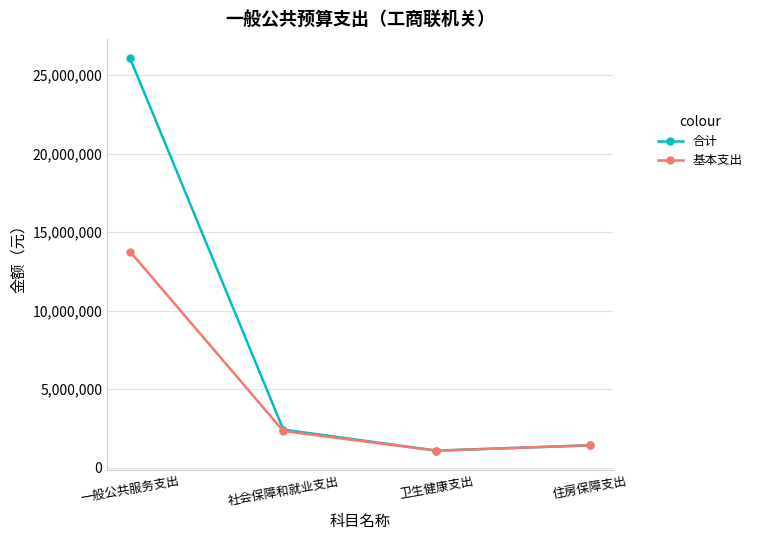

At 一般公共服务支出, list the series in order from smallest to largest.

基本支出, 合计